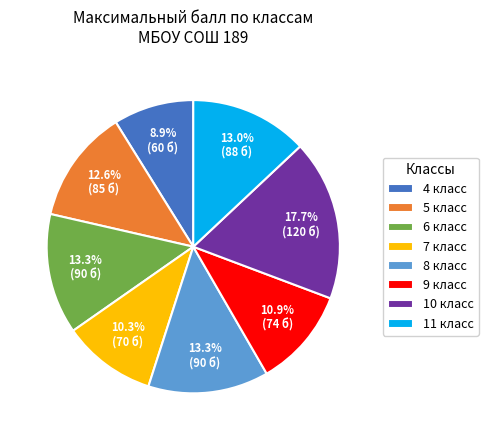

To the nearest percent, what is the difference between the largest and smallest slice percentages?

9%